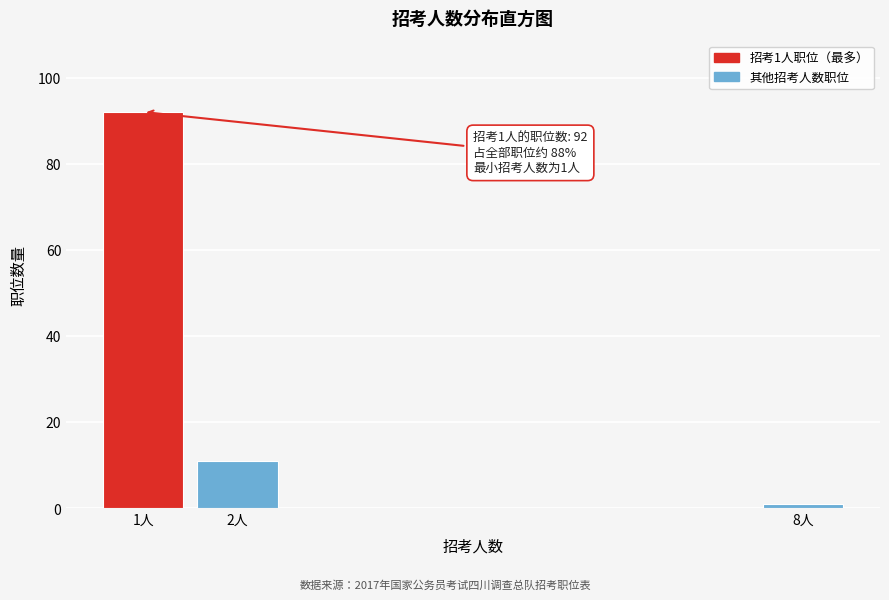

Reading right to left, extract all data points from this chart.

1	11	92